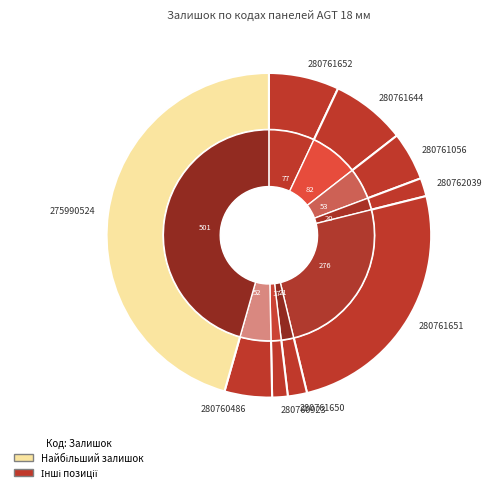

Combined, do 280761651 and 280761056 account for over 50%?

No